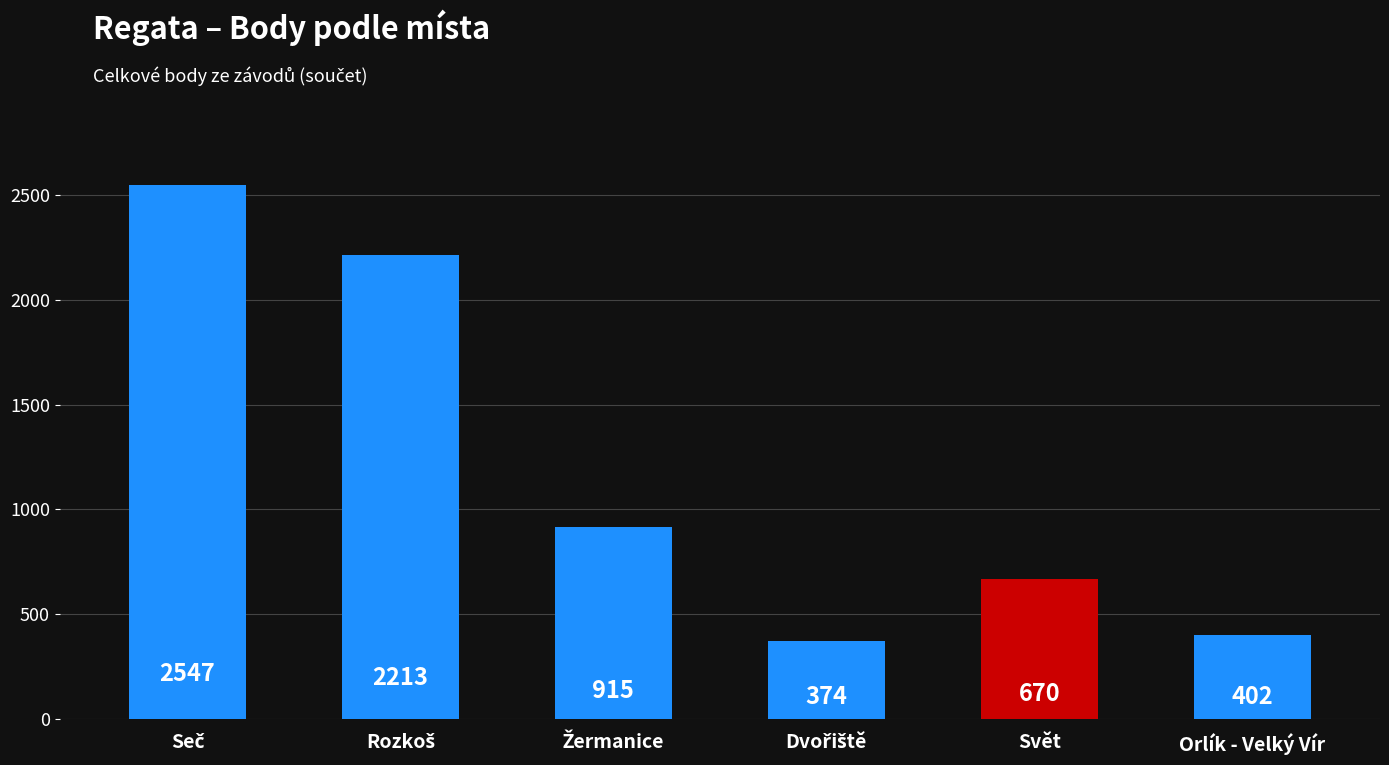

What is the label of the 6th bar from the left?

Orlík - Velký Vír